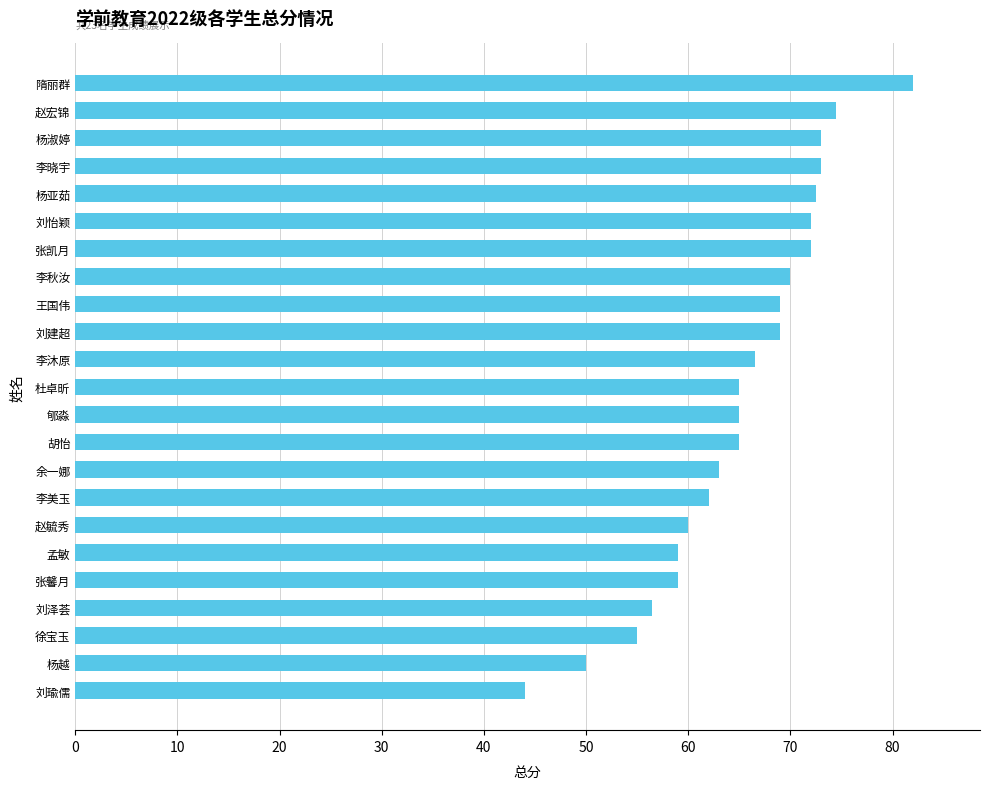

What is the minimum value shown in the chart?

44.0